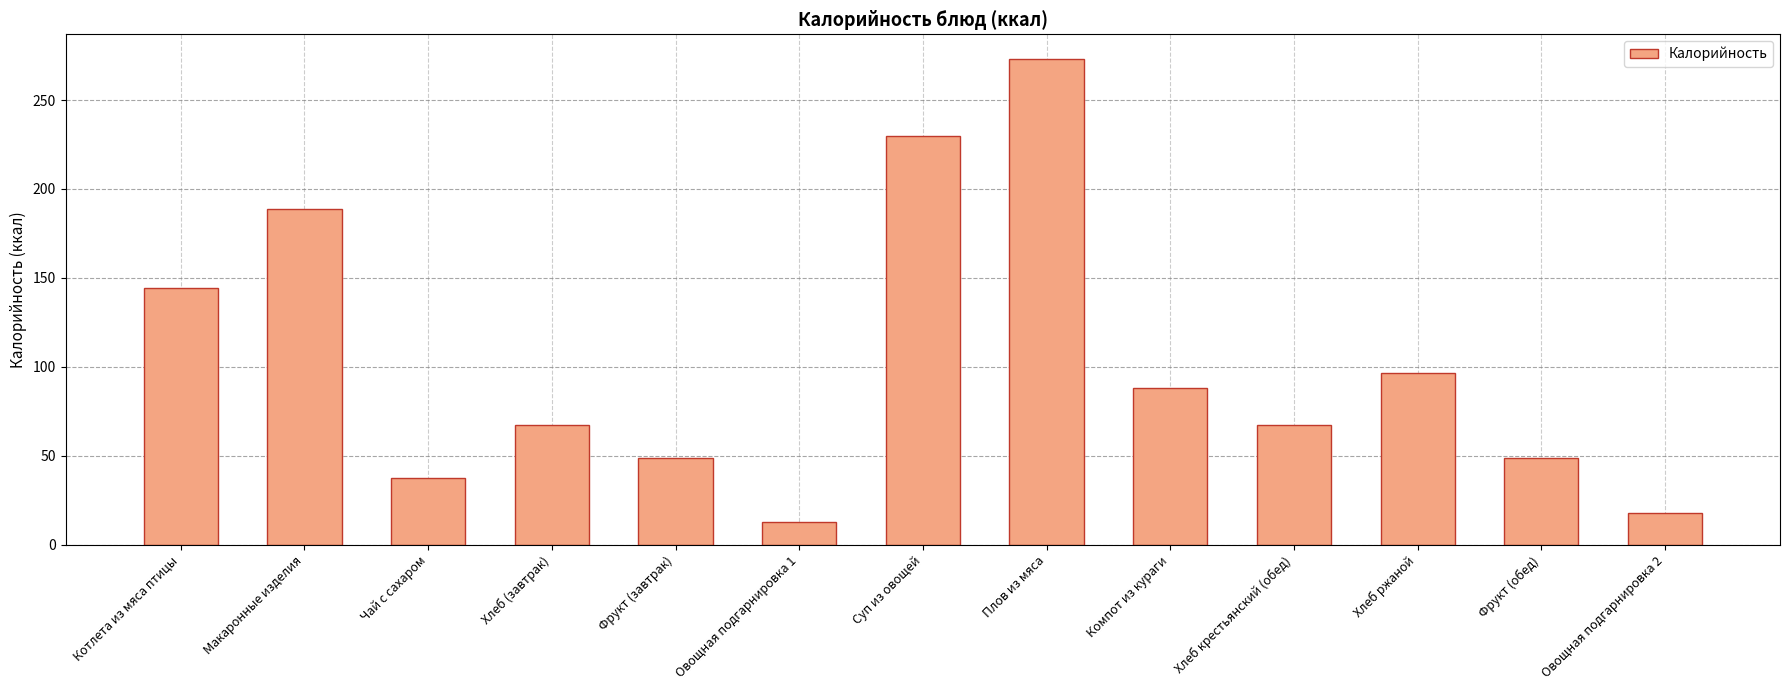

What is the change in value from Плов из мяса to Фрукт (обед)?

-224.6